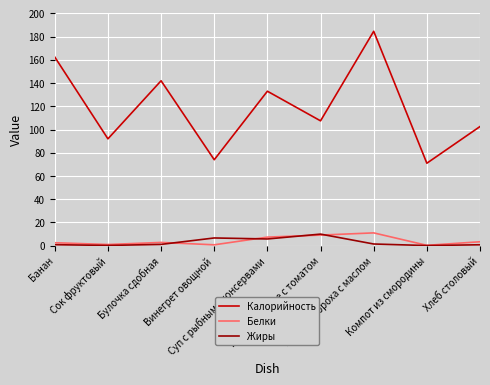

At Хлеб столовый, list the series in order from smallest to largest.

Жиры, Белки, Калорийность